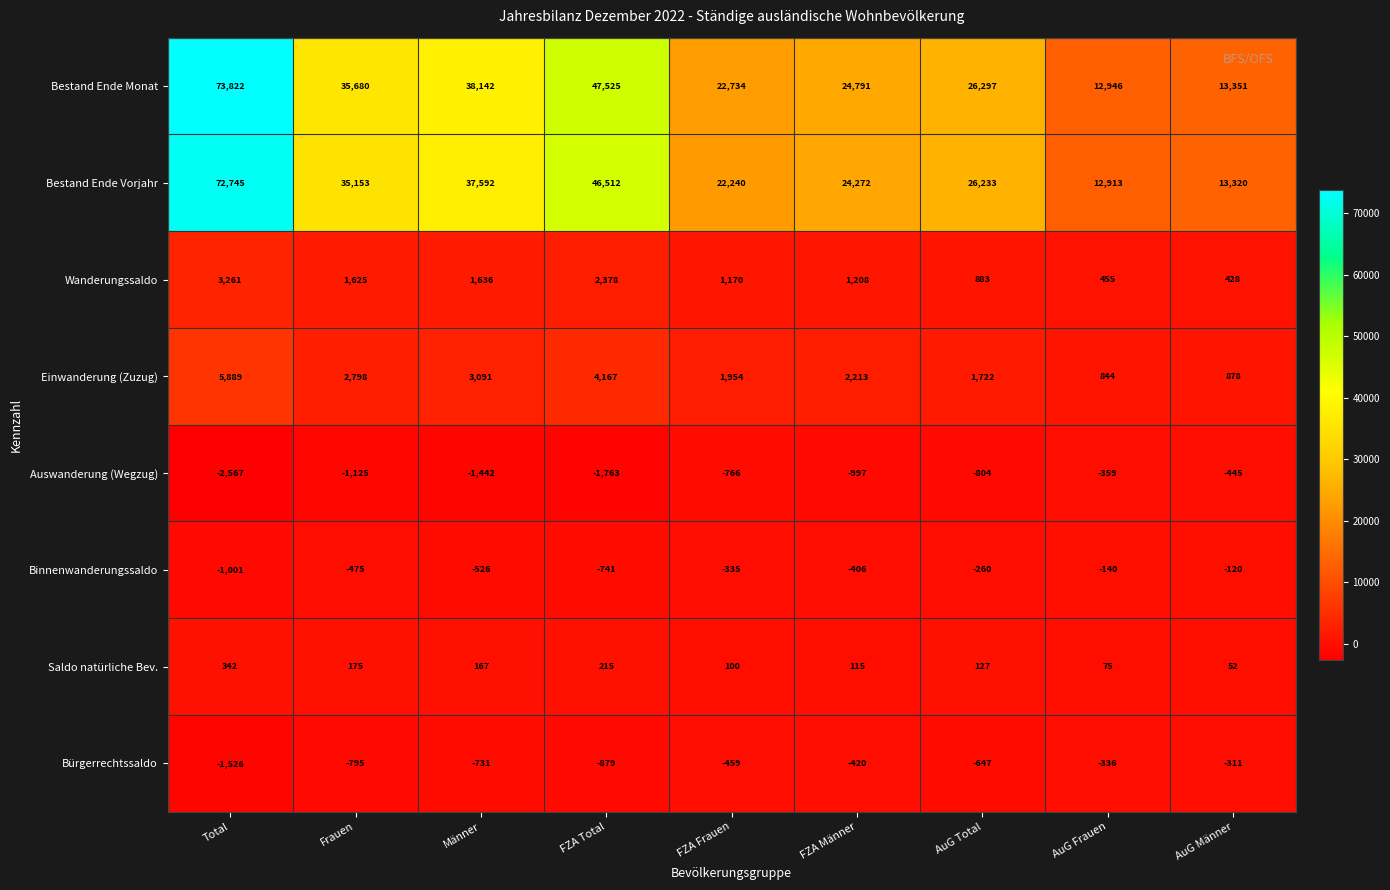

Rank the series by their maximum value, from highest to lowest.

Bestand Ende Monat, Bestand Ende Vorjahr, Einwanderung (Zuzug), Wanderungssaldo, Saldo natürliche Bev., Binnenwanderungssaldo, Bürgerrechtssaldo, Auswanderung (Wegzug)